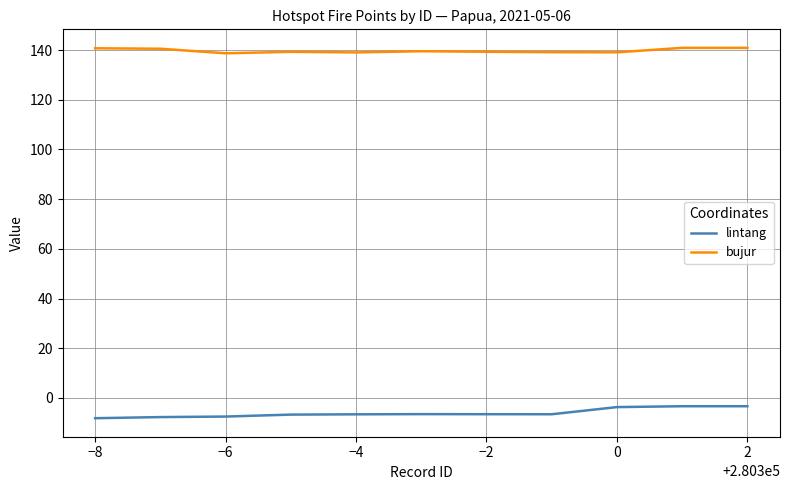

Rank the series by their average value, from lowest to highest.

lintang, bujur